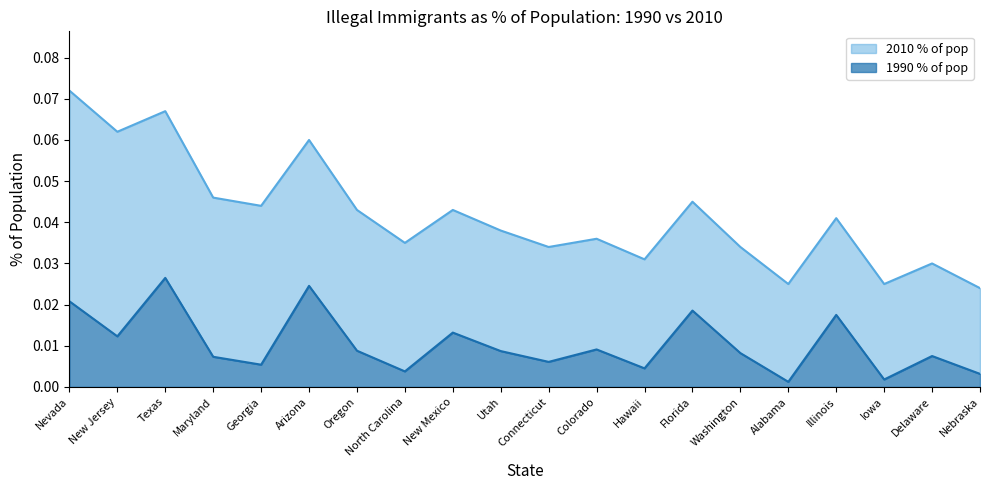

How many interior local peaks does the 2010 % of pop series have?

7